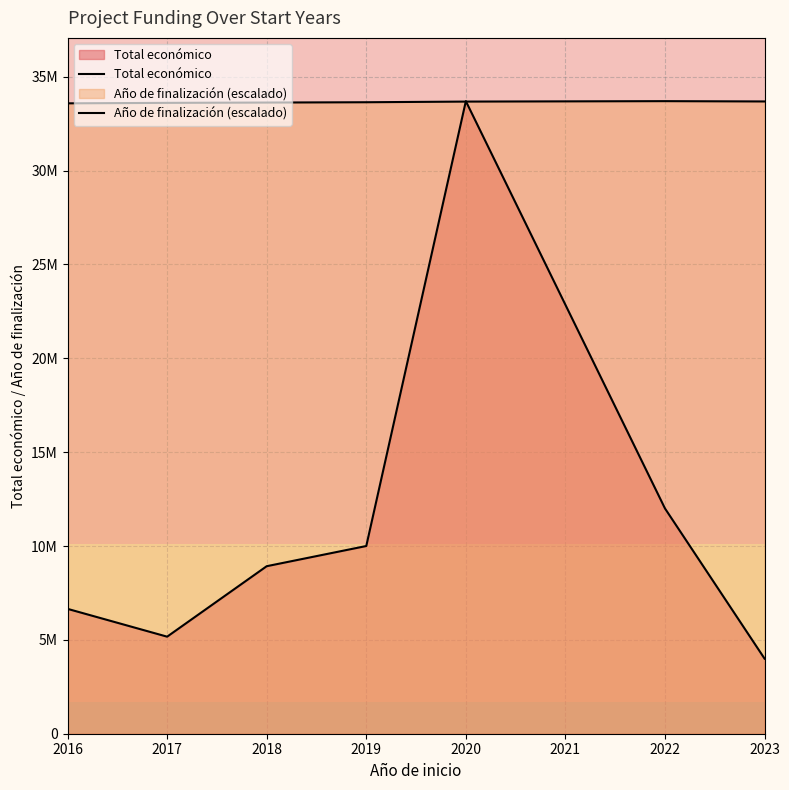

What is the sum of all Total económico values?

80444656.0